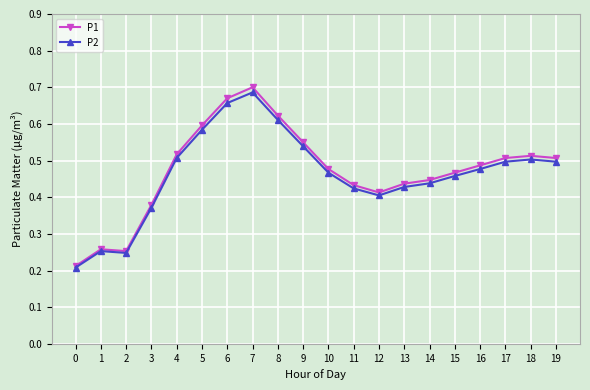

At which label does P2 reach its peak?

7